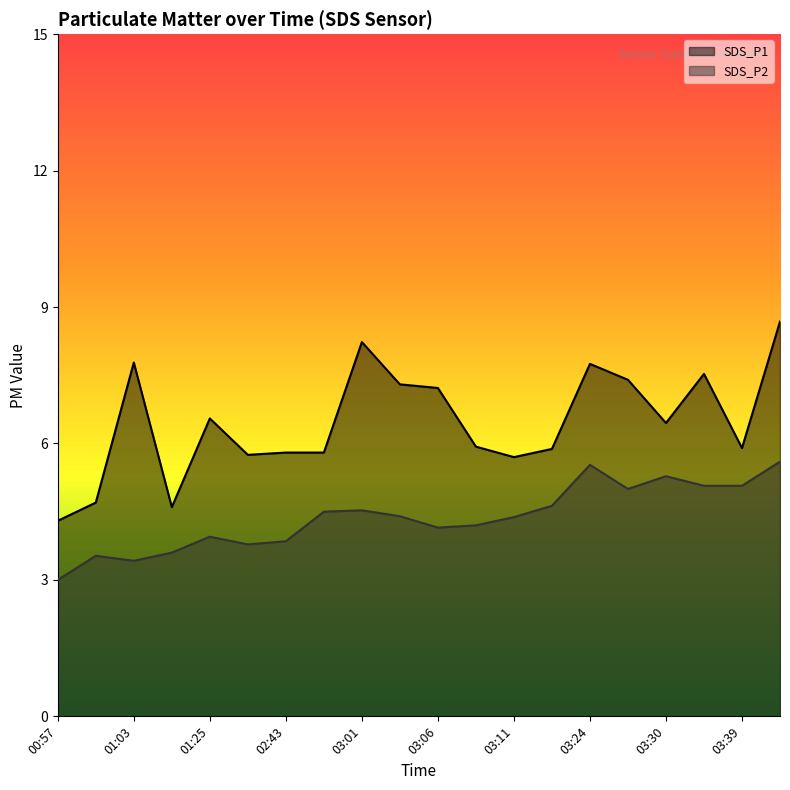

What is the difference between the SDS_P2 values at 03:11 and 02:43?

0.5